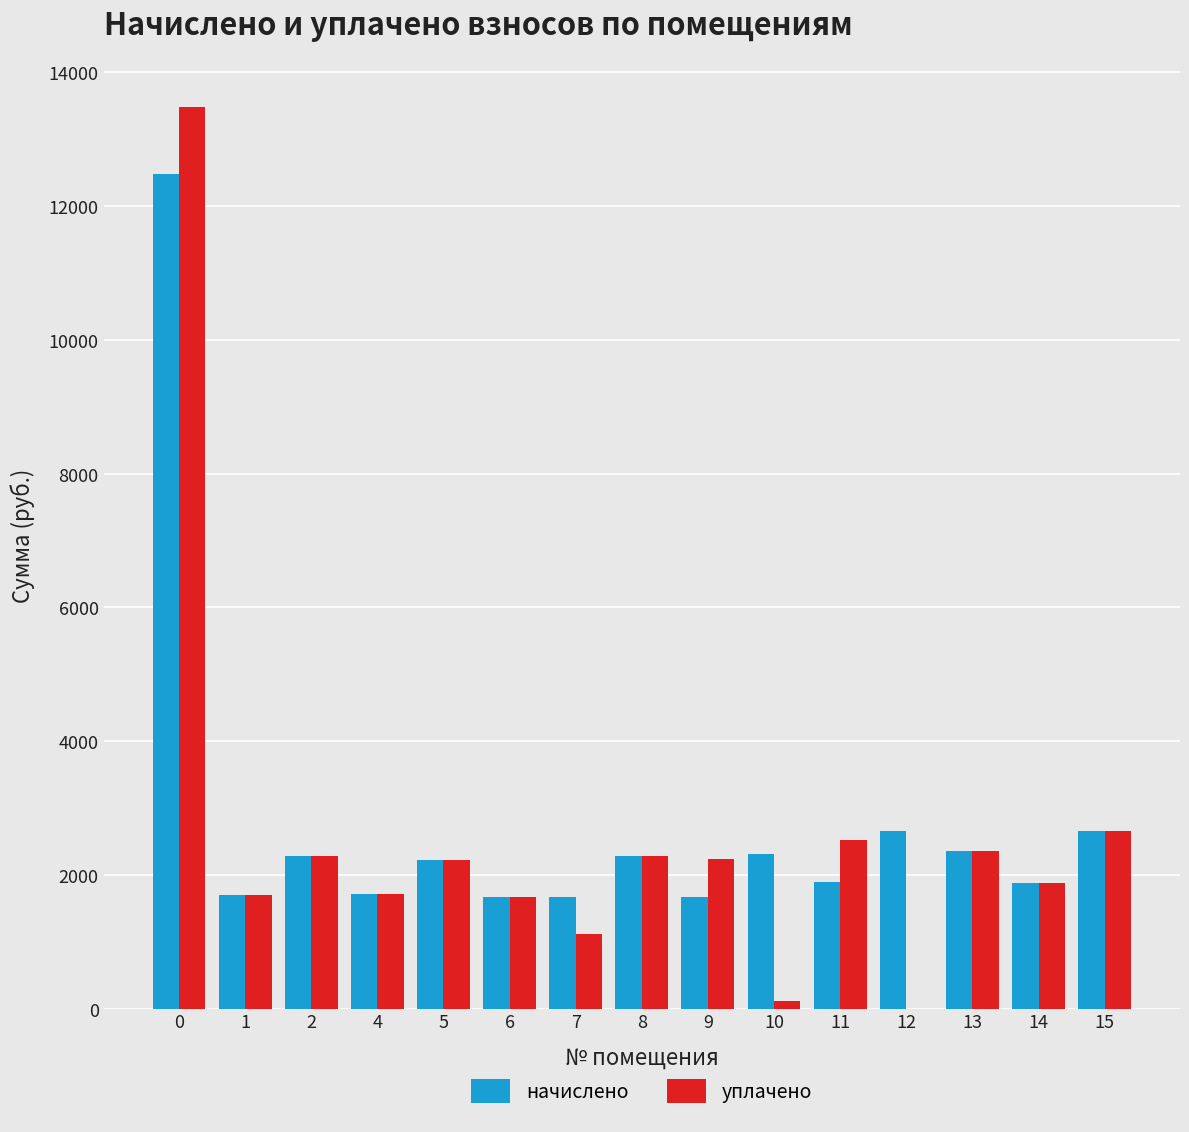

What is the highest value of the начислено series?

12473.1